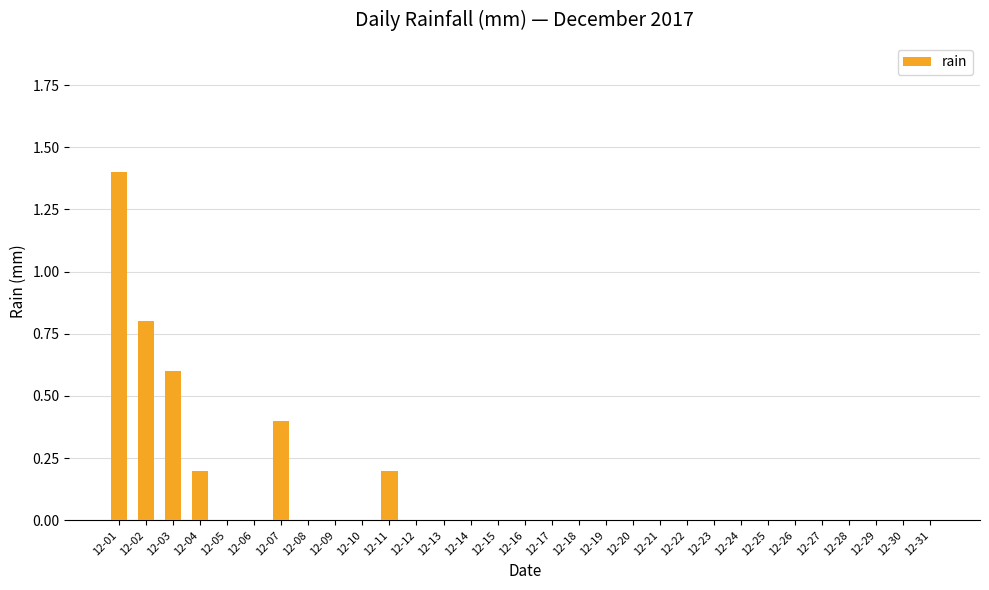

Does the chart contain stacked bars?

No